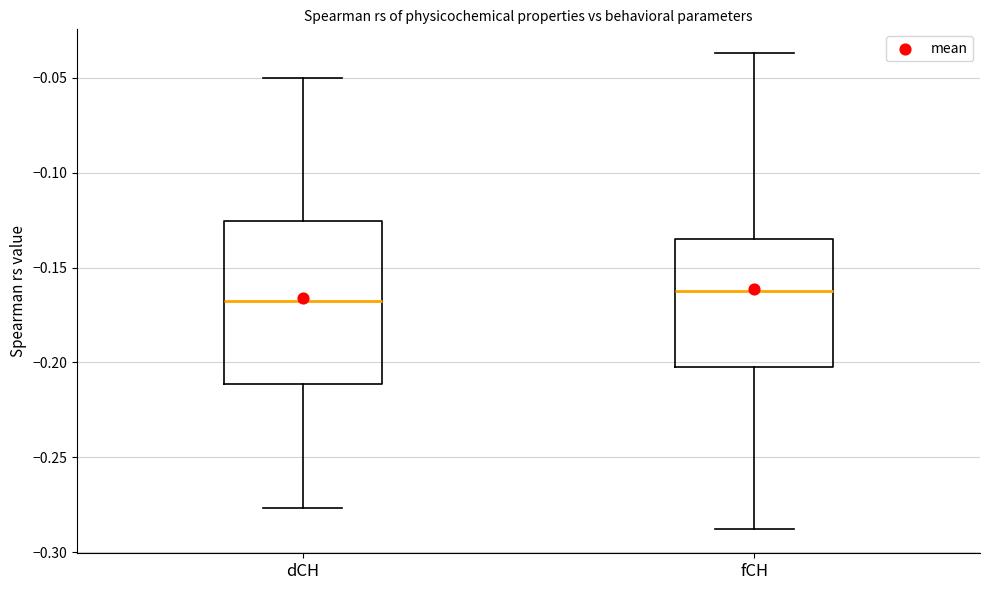

Which box has the highest median line?

fCH